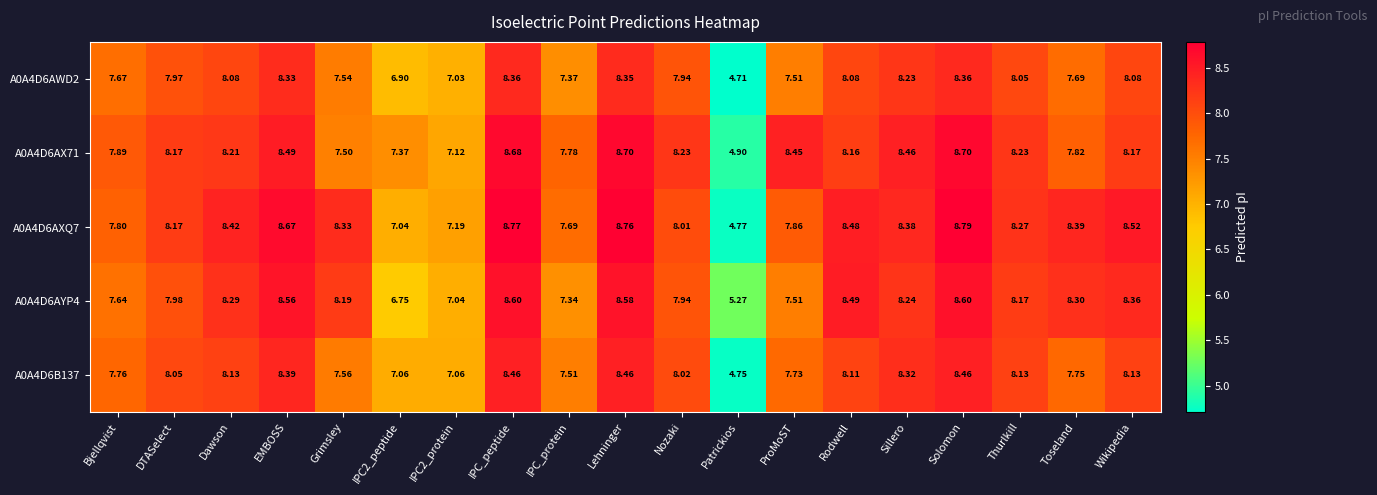

Where is A0A4D6AYP4 nearest to the value 6?

Patrickios